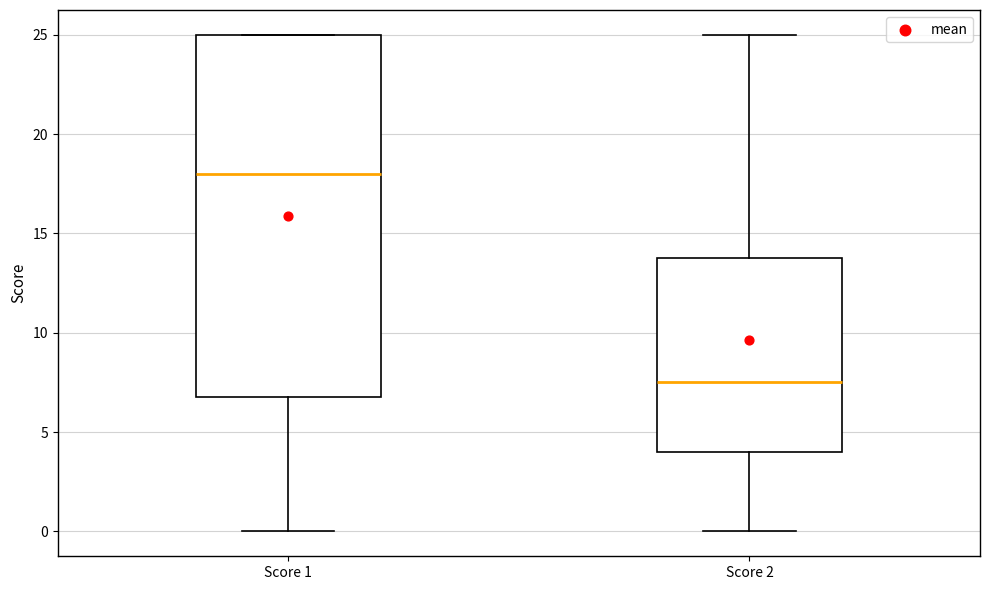

Where is the lower edge of the box for Score 2 on the y-axis? The values are not printed on the chart, so give them approximately, as read against the axis.

4.0